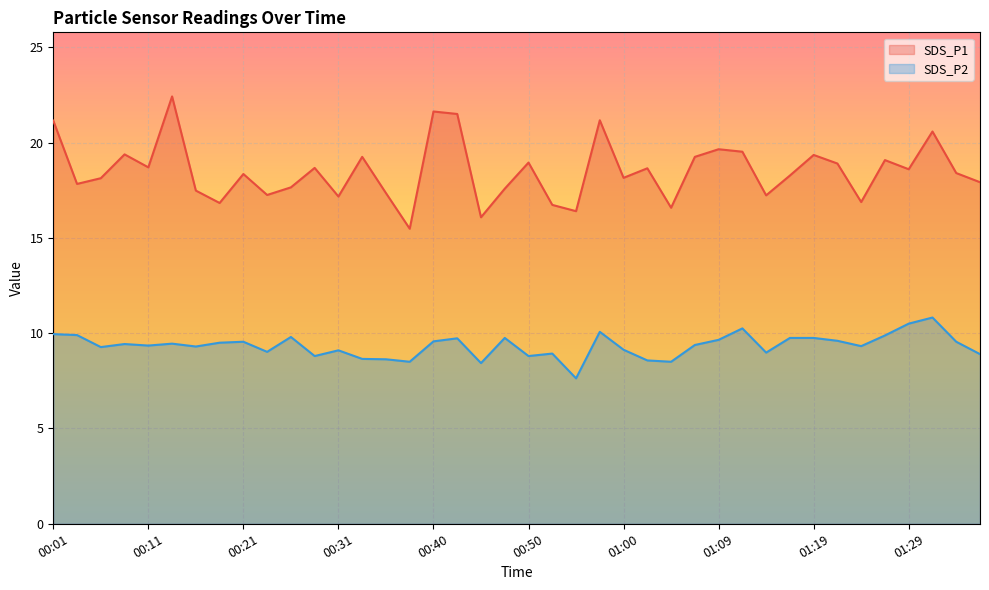

What is the sum of the SDS_P1 values at 01:07 and 01:17?

37.5